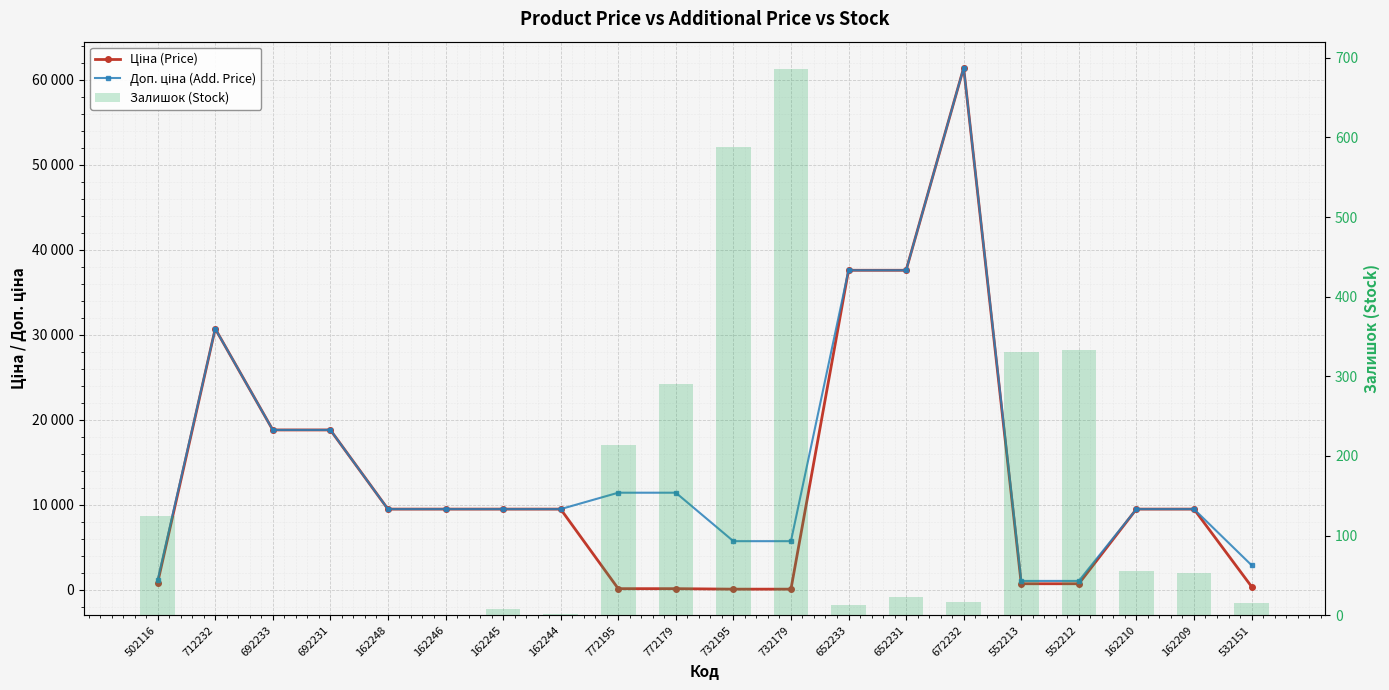

Reading left to right, transcribe all the data shown in this chart.

Ціна (Price): 502116=818.5	712232=30717.1	692233=18796.8	692231=18796.8	162248=9480.1	162246=9480.1	162245=9480.1	162244=9480.1	772195=114.1	772179=114.1	732195=57.0	732179=57.0	652233=37593.6	652231=37593.6	672232=61434.3	552213=693.7	552212=693.7	162210=9480.1	162209=9480.1	532151=359.9
Доп. ціна (Add. Price): 502116=1109.2	712232=30717.1	692233=18796.8	692231=18796.8	162248=9480.1	162246=9480.1	162245=9480.1	162244=9480.1	772195=11410.0	772179=11410.0	732195=5705.0	732179=5705.0	652233=37593.6	652231=37593.6	672232=61434.3	552213=1024.6	552212=1024.6	162210=9480.1	162209=9480.1	532151=2878.8
Залишок (Stock): 502116=125.0	712232=0.0	692233=0.0	692231=0.0	162248=0.0	162246=0.0	162245=8.0	162244=2.0	772195=214.0	772179=290.0	732195=588.0	732179=686.0	652233=13.0	652231=23.0	672232=16.0	552213=330.0	552212=333.0	162210=56.0	162209=53.0	532151=15.0